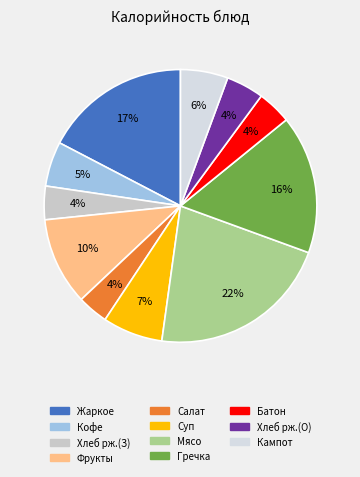

Which slice is the smallest?

Салат витаминный